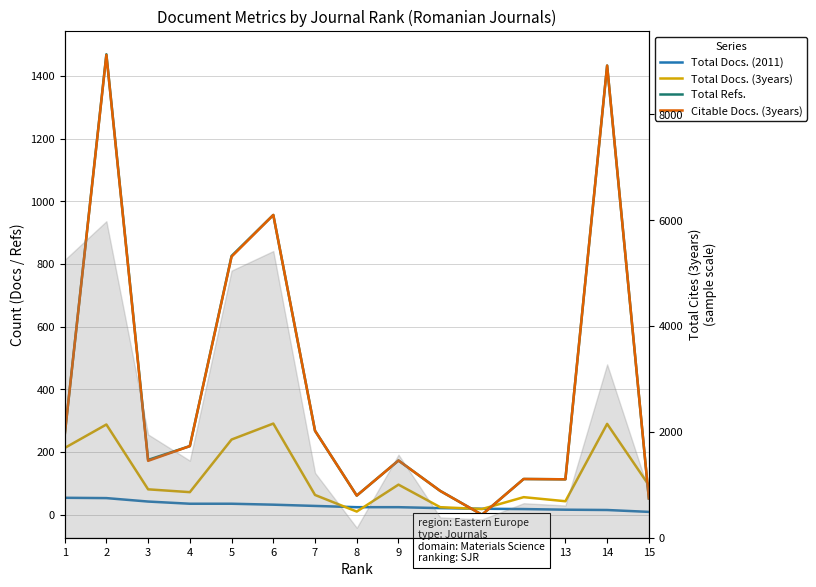

Reading left to right, what are all the values shown in this chart?

Total Docs. (2011): 1=54	2=53	3=42	4=35	5=35	6=32	7=28	8=24	9=24	10=21	11=19	12=18	13=16	14=15	15=9
Total Docs. (3years): 1=213	2=288	3=81	4=72	5=240	6=291	7=63	8=10	9=96	10=24	11=18	12=56	13=43	14=290	15=94
Total Refs.: 1=253	2=1470	3=175	4=219	5=826	6=957	7=268	8=61	9=173	10=76	11=0	12=114	13=113	14=1434	15=52
Citable Docs. (3years): 1=253	2=1468	3=172	4=219	5=824	6=957	7=268	8=61	9=173	10=76	11=0	12=114	13=113	14=1434	15=52